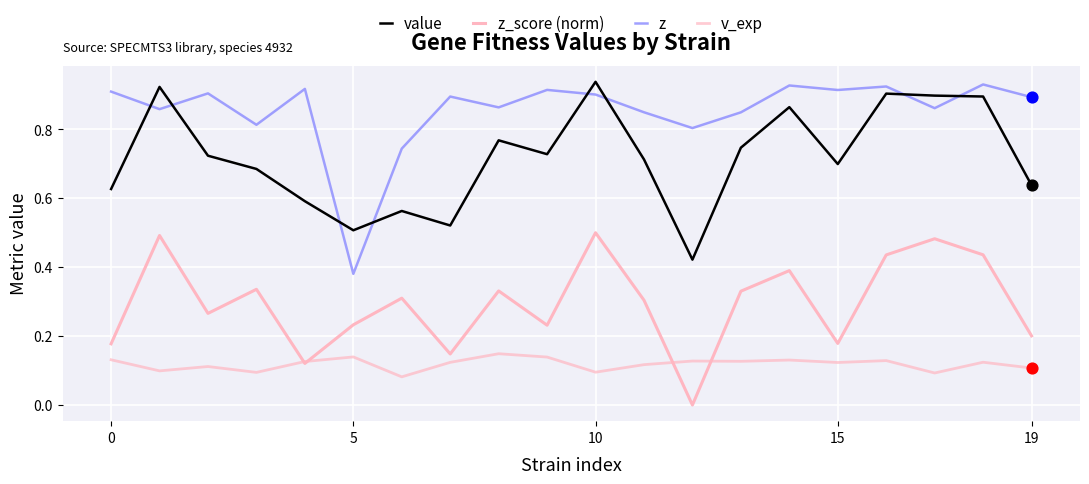

Is this an area chart (filled region under the line)?

No